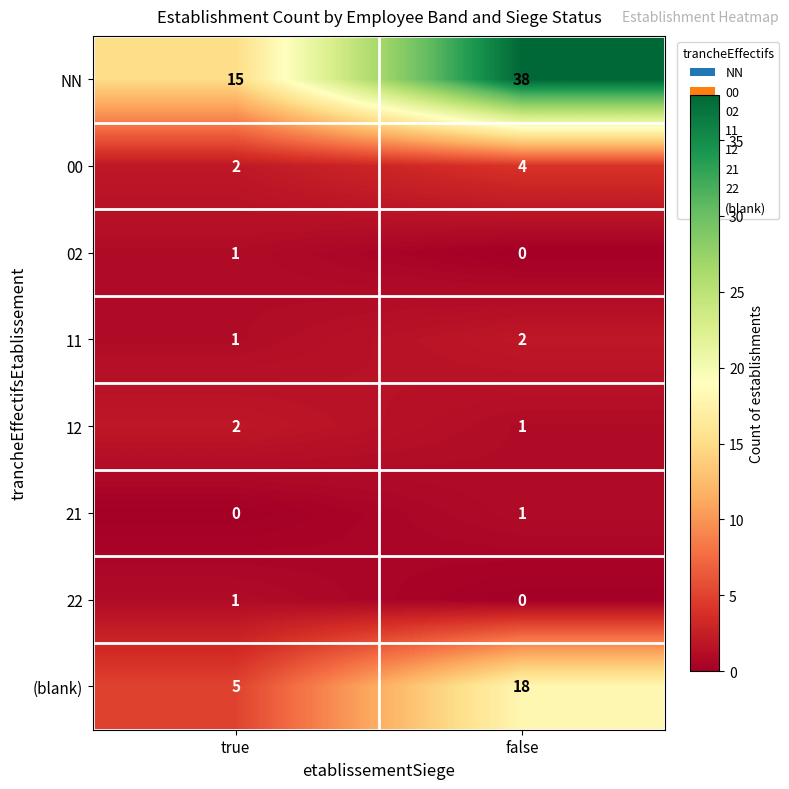

Between true and false, which series saw the biggest shift?

NN